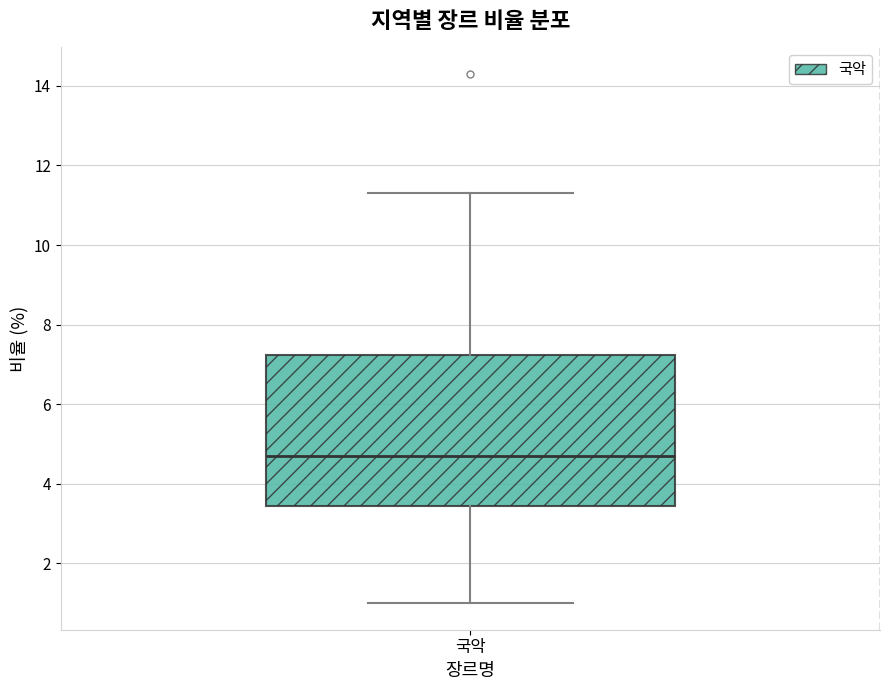

Transcribe this box plot: give where the median line is, the range the box spans, and where the two whiskers end, as read against the y-axis. The values are not printed on the chart, so give them approximately, as read against the axis.

median 4.8, box 3.4 to 7.2, whiskers 1.0 to 11.4